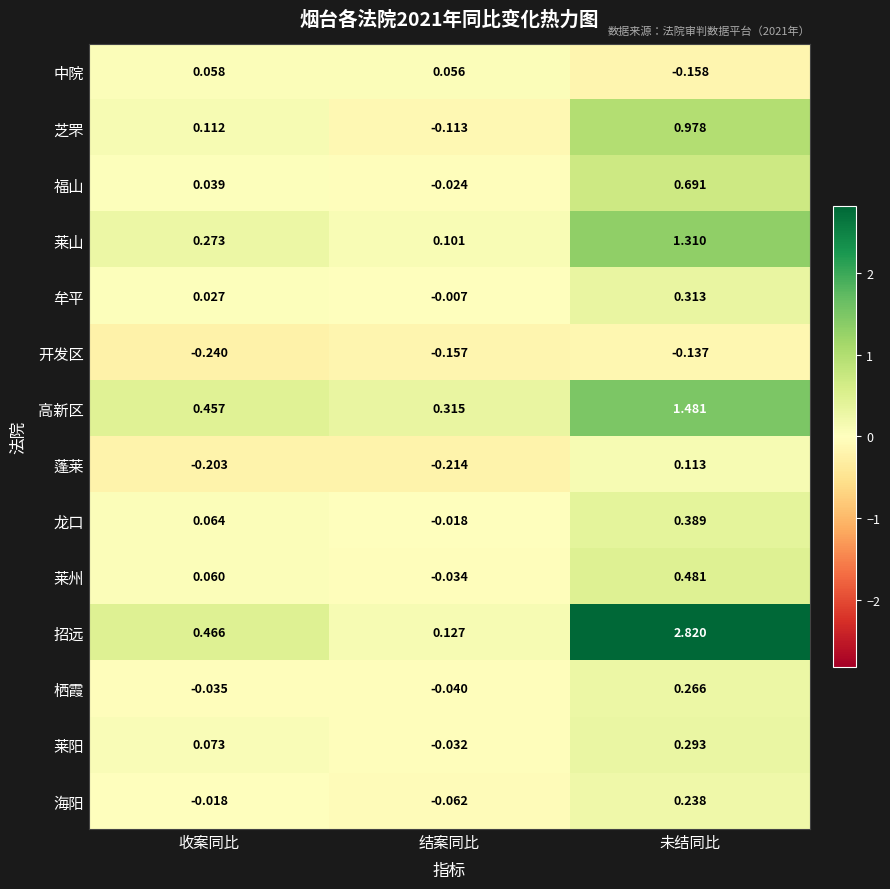

Rank the categories by 莱州 value from lowest to highest.

结案同比, 收案同比, 未结同比